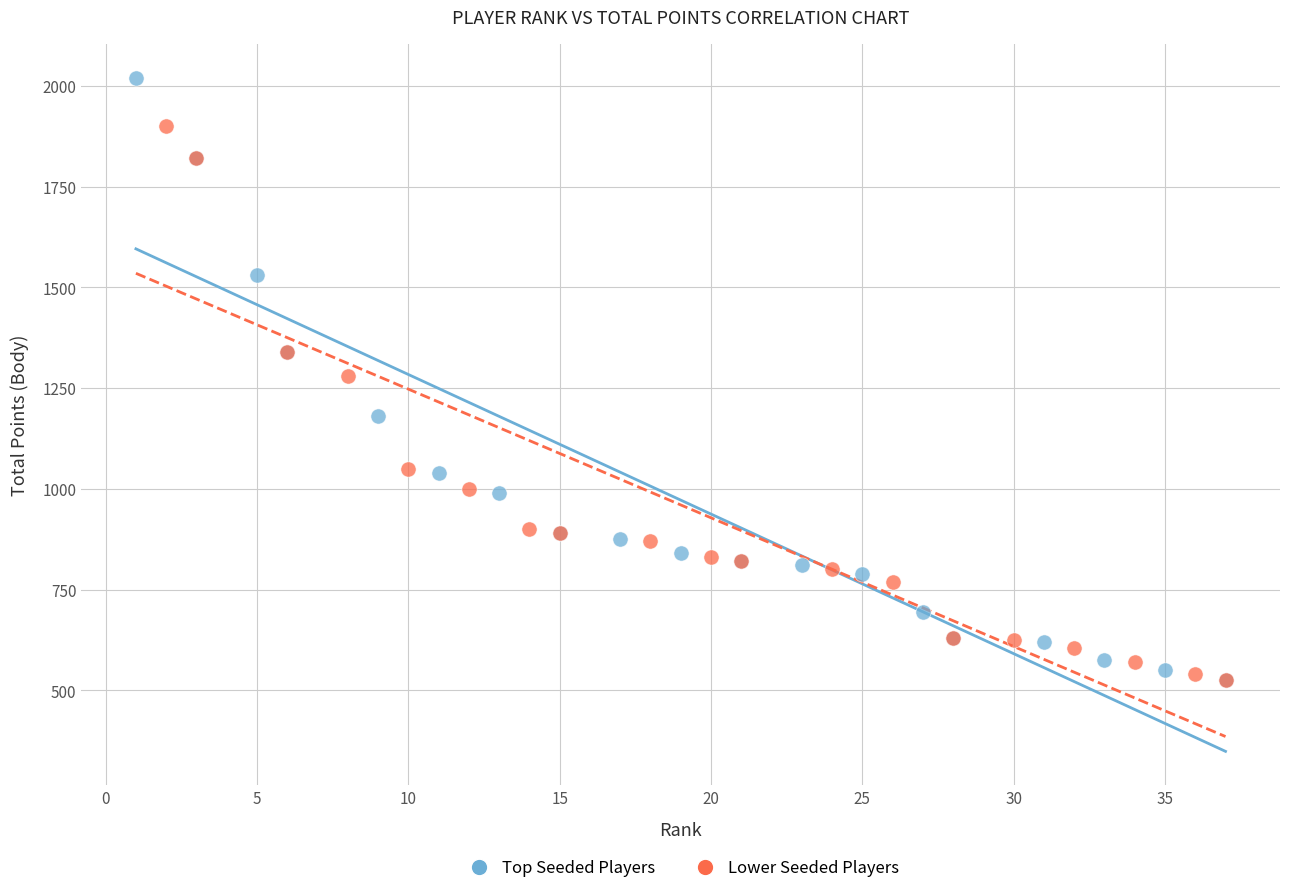

Which series has the widest spread of Y values?

Top Seeded Players